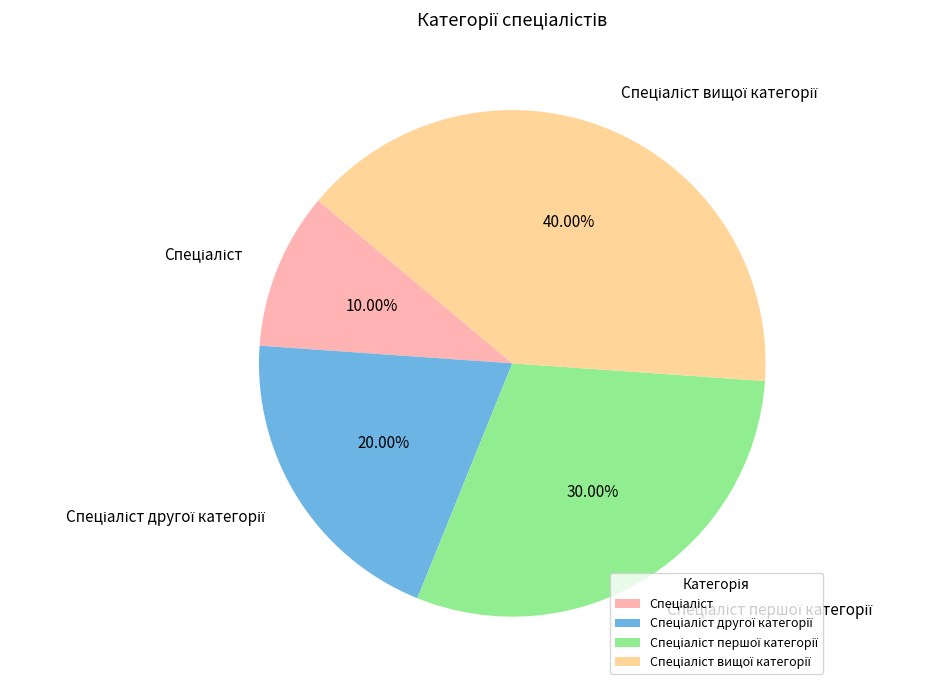

What percentage is the Спеціаліст slice, to the nearest percent?

10%